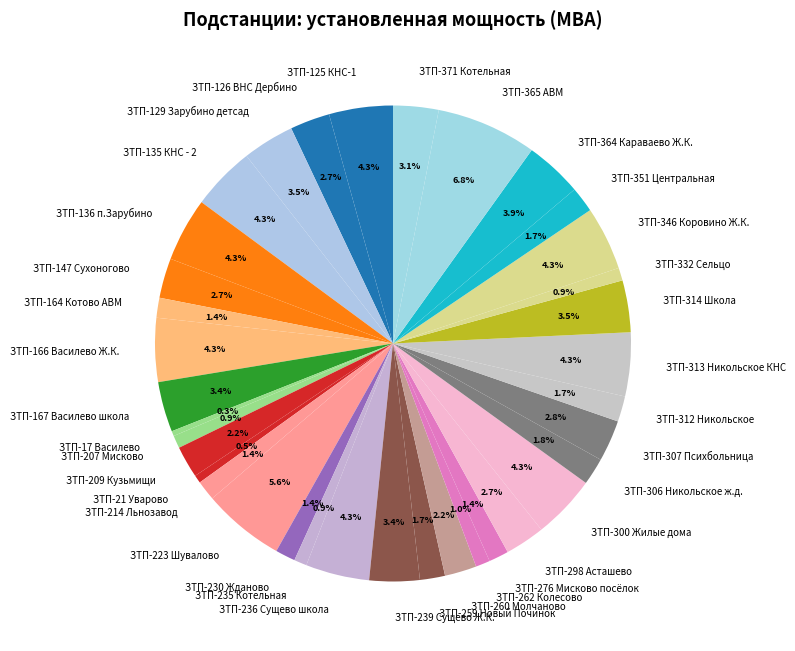

To the nearest percent, what is the average slice percentage?

3%